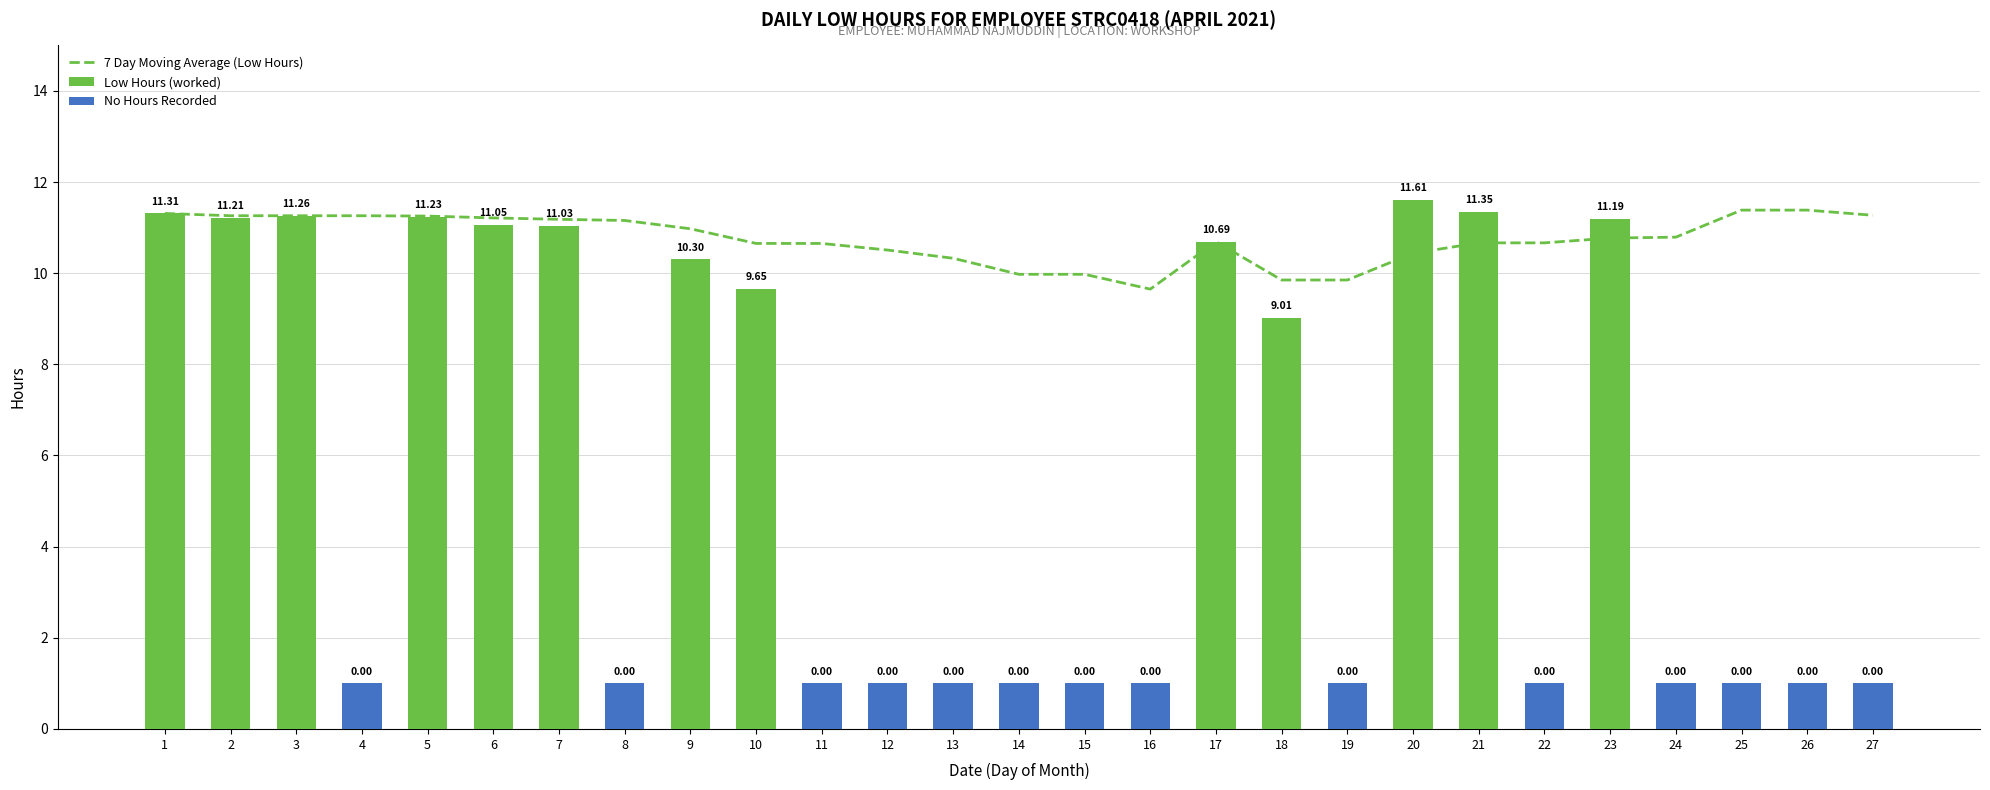

List the series in order of their peak value, lowest first.

No Hours Recorded, 7 Day Moving Average (Low Hours), Low Hours (worked)